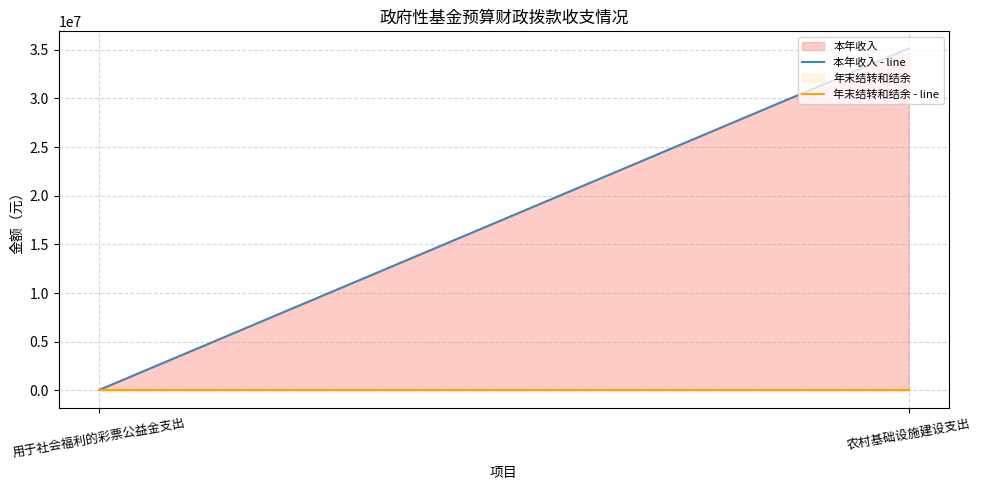

What is the spread (max minus min) of values at 农村基础设施建设支出?

35132251.3